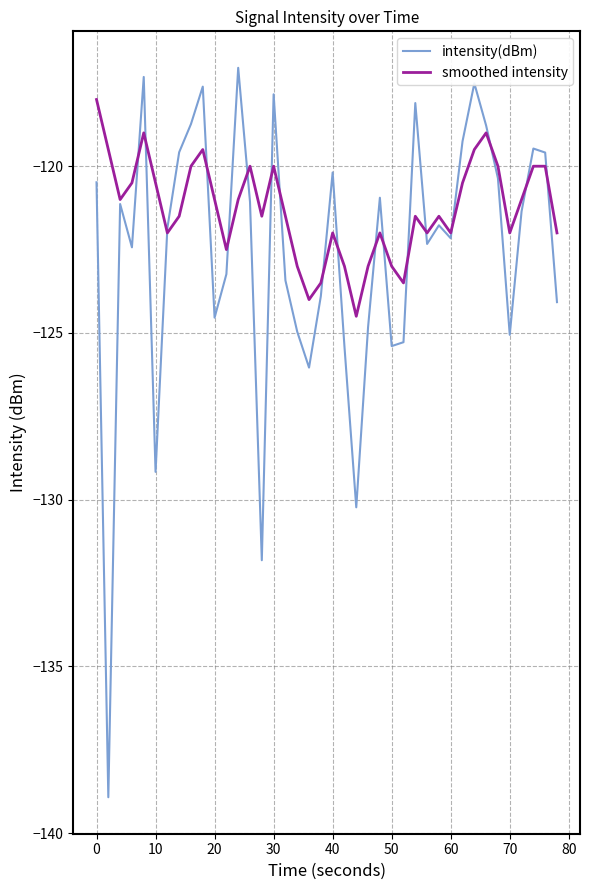

What are all the series names shown in the legend?

intensity(dBm), smoothed intensity